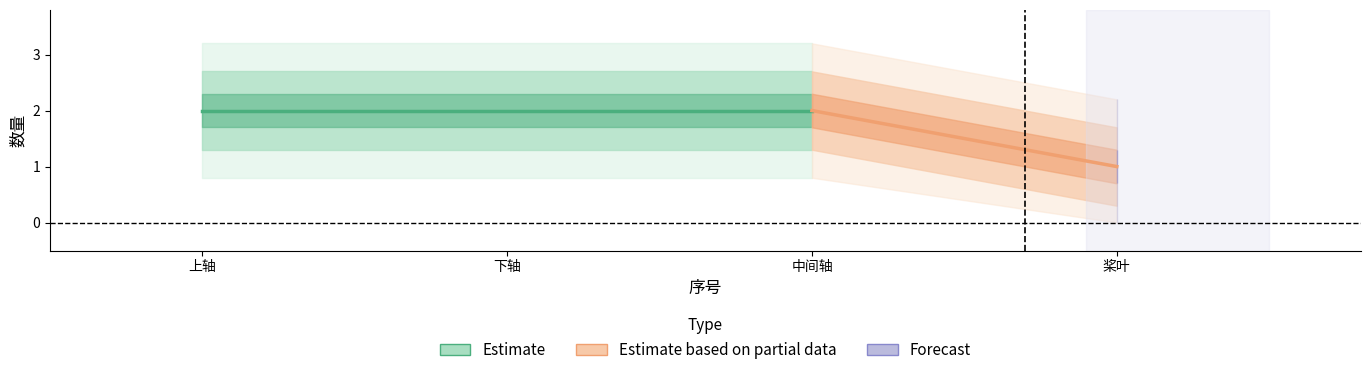

What is the approximate value at 1?

2